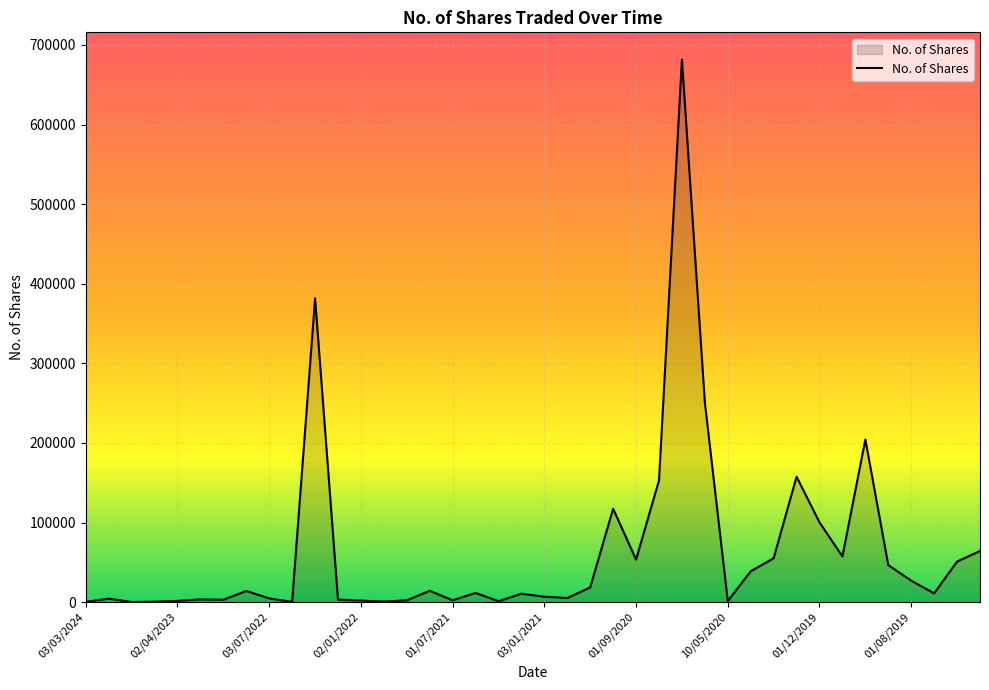

What is the greatest value displayed?

681794